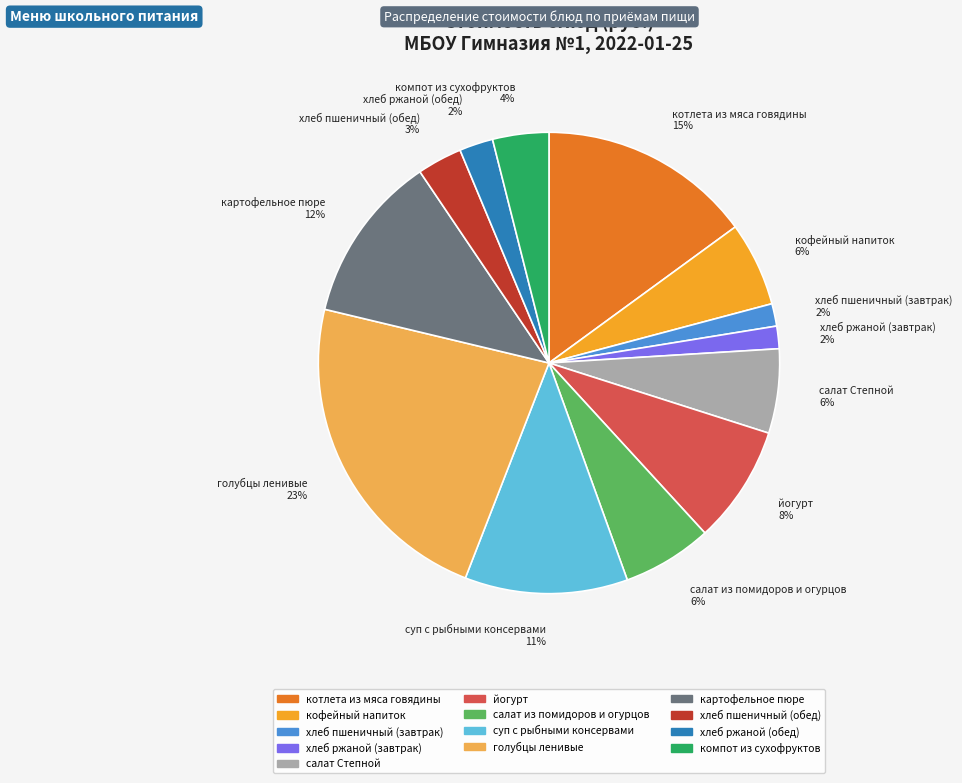

Is it true that компот из сухофруктов is 4% of the pie?

True